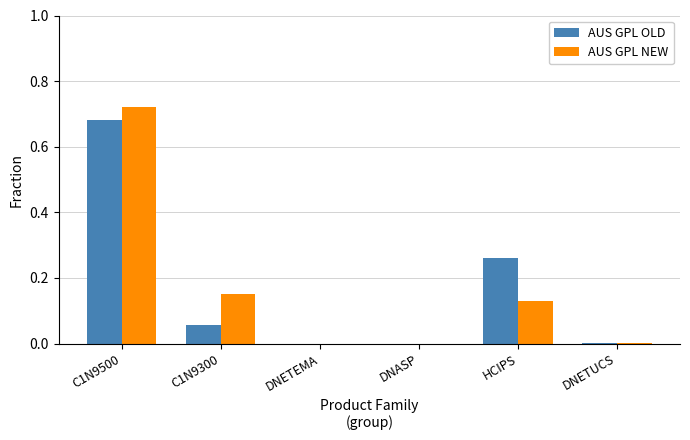

True or false: AUS GPL NEW has a value of 0.0 at DNETEMA.

True